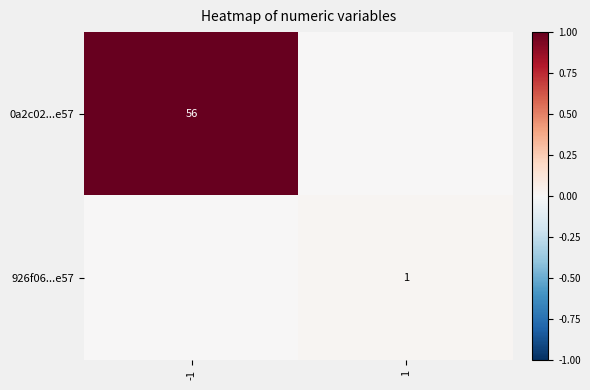

Which has a higher value, -1 or 1?

-1